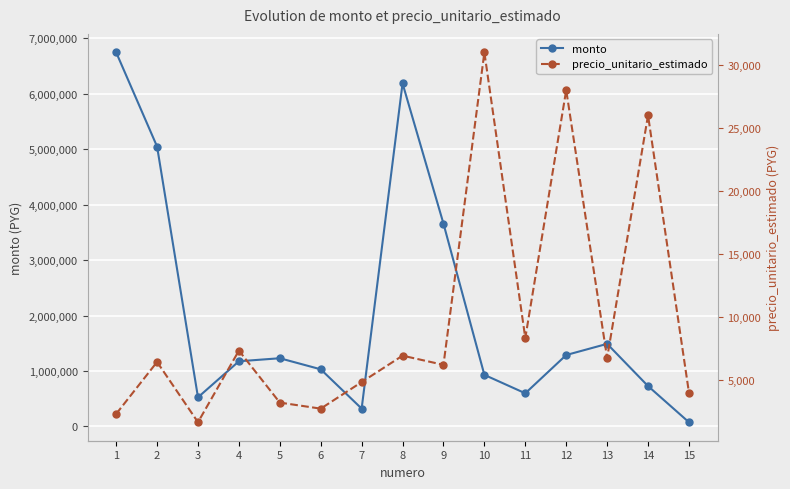

Reading left to right, extract all data points from this chart.

monto: 1=6748710	2=5049600	3=524860	4=1175300	5=1229960	6=1030270	7=321600	8=6189300	9=3658810	10=930000	11=597600	12=1288000	13=1489620	14=728000	15=75430
precio_unitario_estimado: 1=2270	2=6400	3=1610	4=7300	5=3170	6=2690	7=4800	8=6900	9=6170	10=31000	11=8300	12=28000	13=6710	14=26000	15=3970